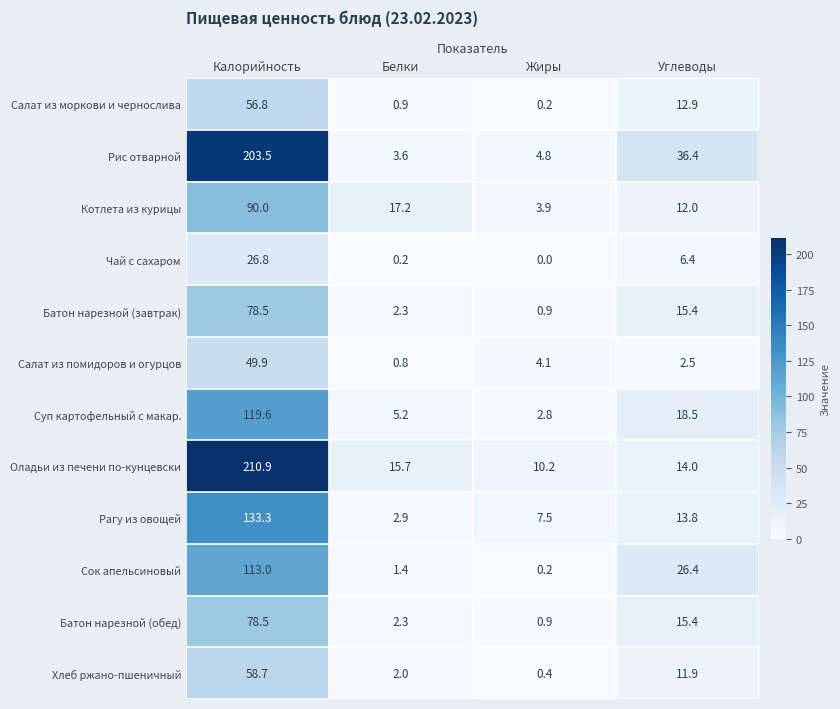

How many data points does each series have?

4